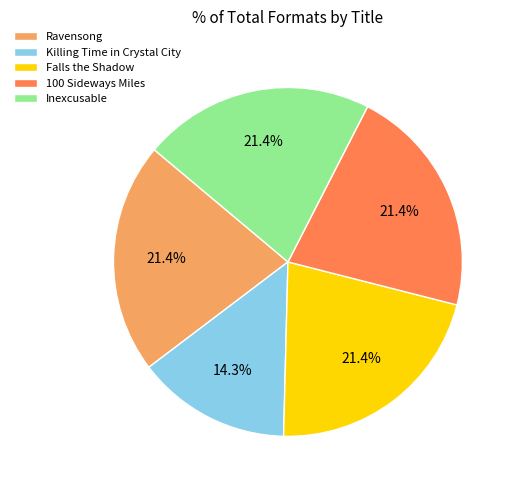

Between Killing Time in Crystal City and Falls the Shadow, which is larger?

Falls the Shadow